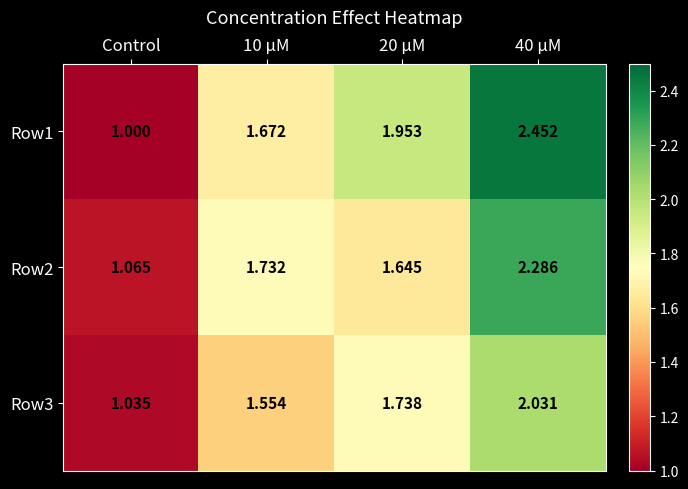

At which label does Row1 reach its minimum?

Control